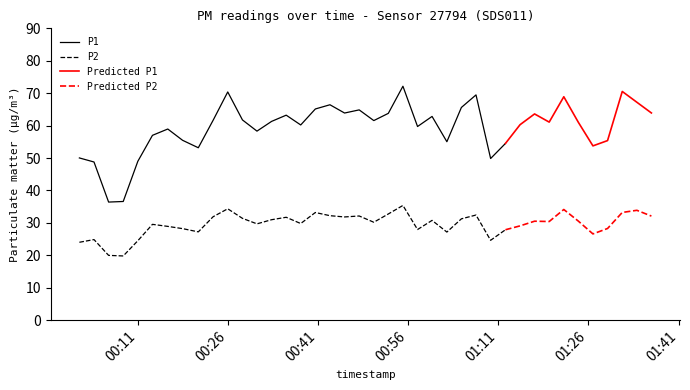

True or false: P1 and P2 intersect in this chart.

False